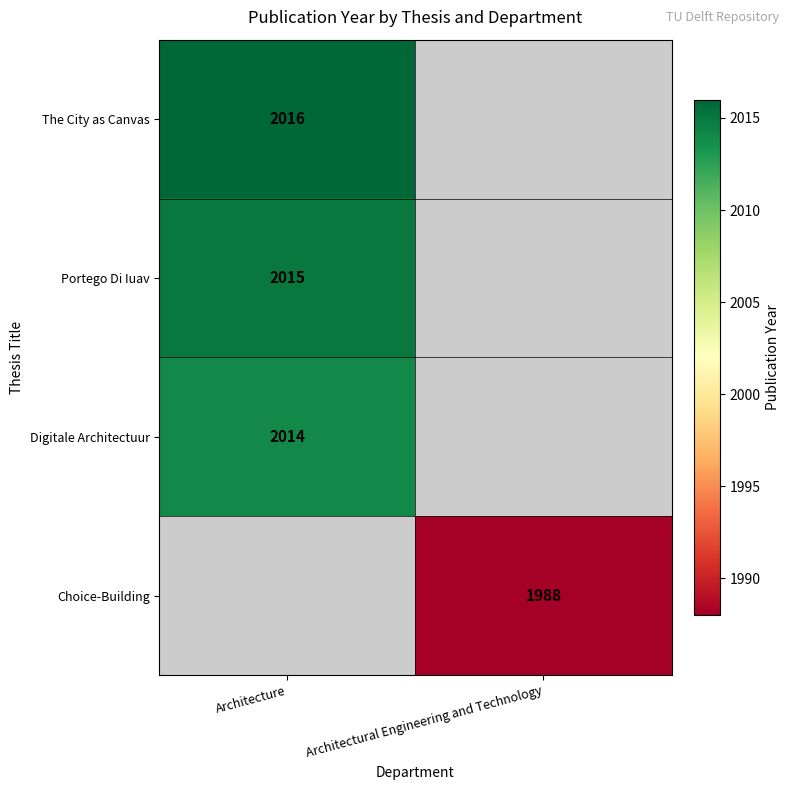

Is the value of The City as Canvas at Architecture greater than the value of Choice-Building at Architectural Engineering and Technology?

Yes